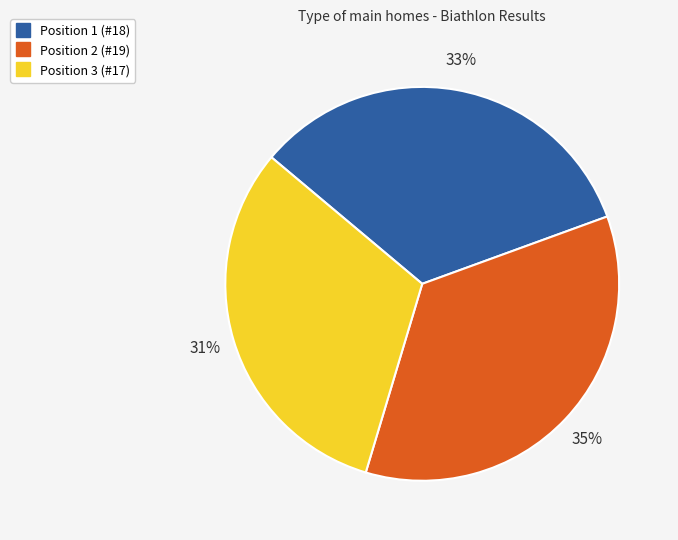

Is there a majority slice in this chart?

No